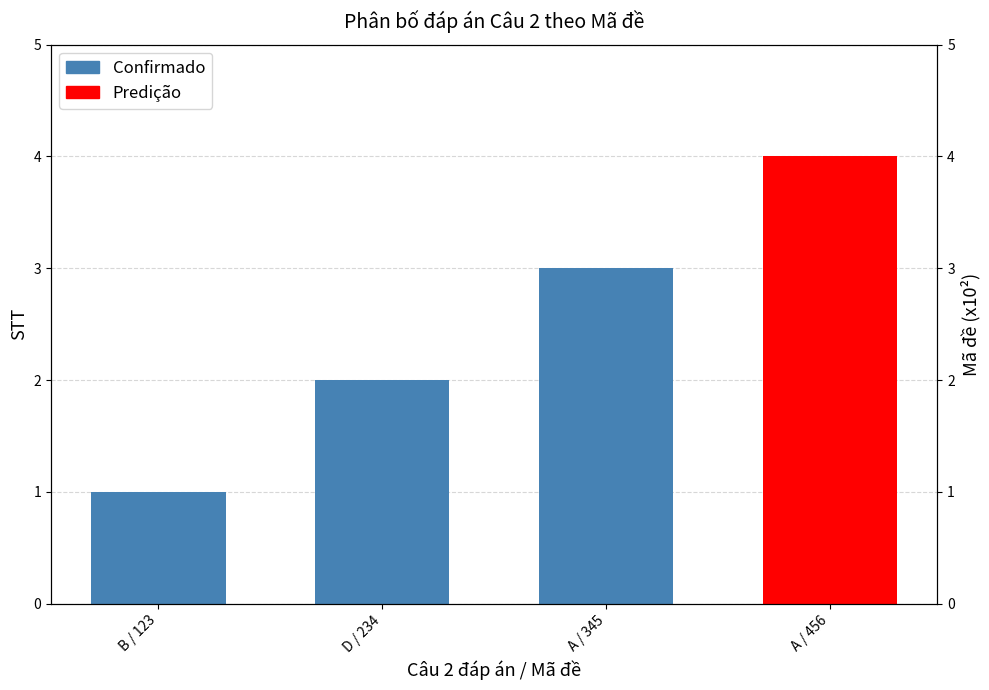

At which label is the value closest to 2?

D / 234